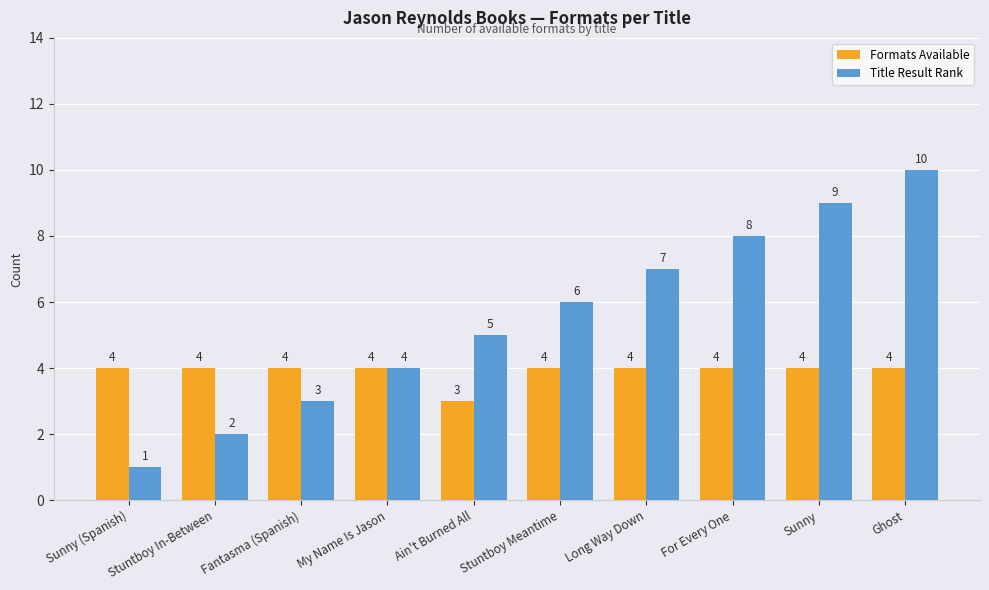

Which series has the largest total across all categories?

Title Result Rank